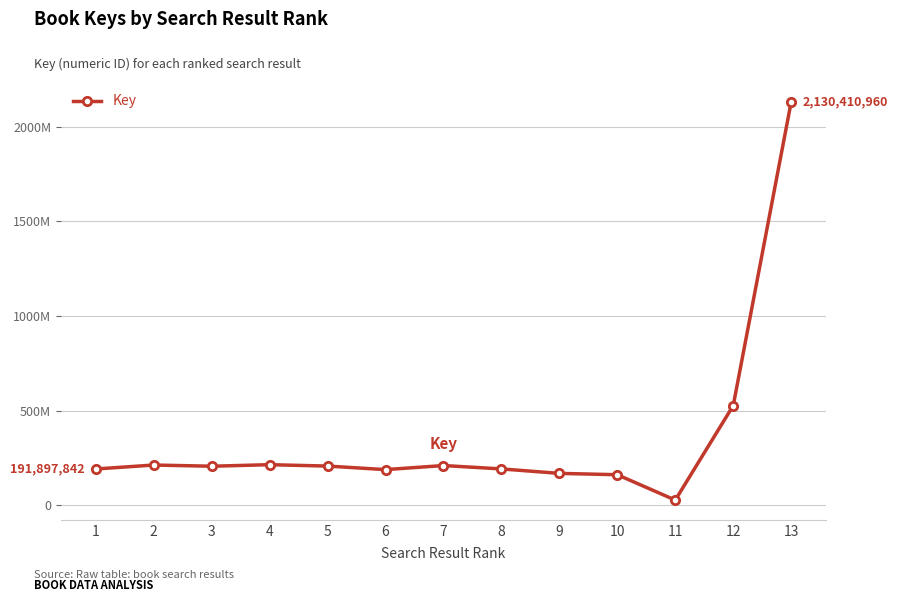

What is the difference between the values at 12 and 4?

312167350